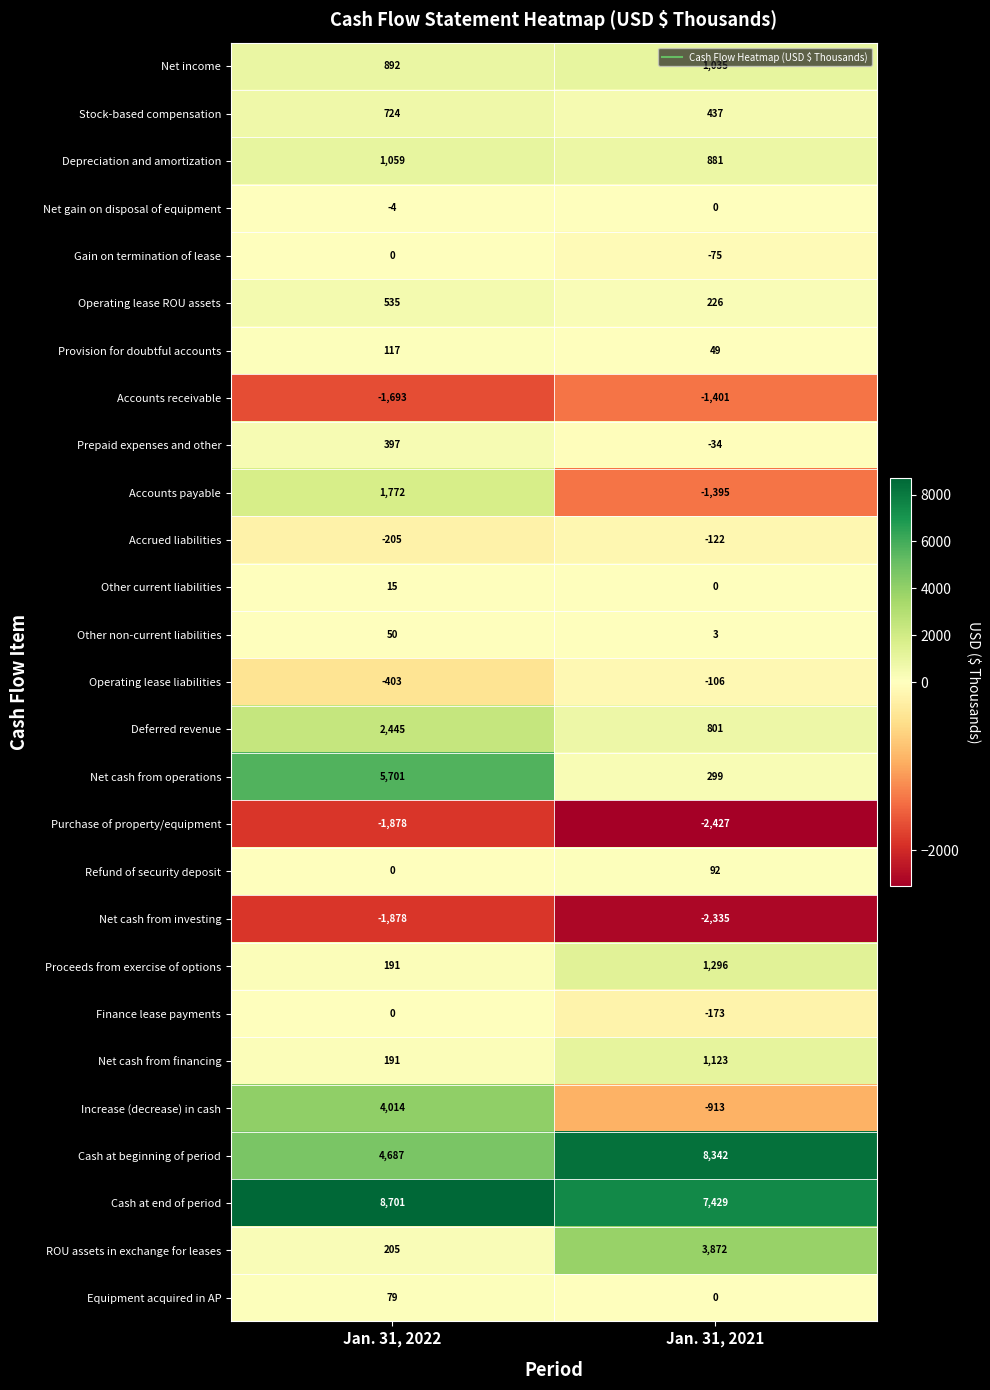

Is it true that Net cash from investing equals -1147 at Jan. 31, 2021?

False